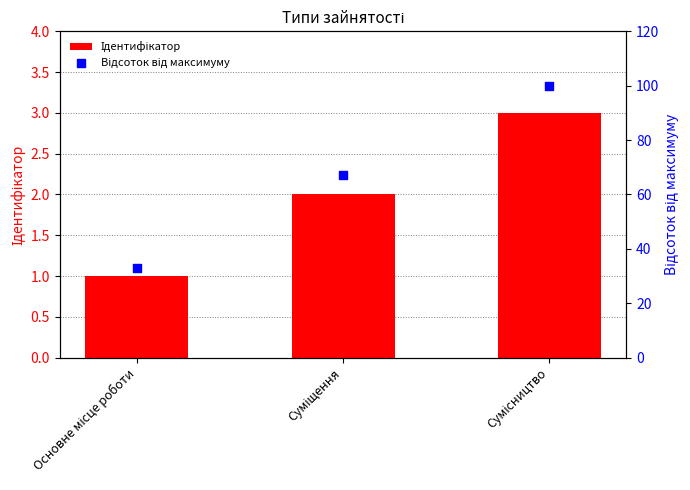

Which series contains the highest Y value?

Відсоток від максимуму